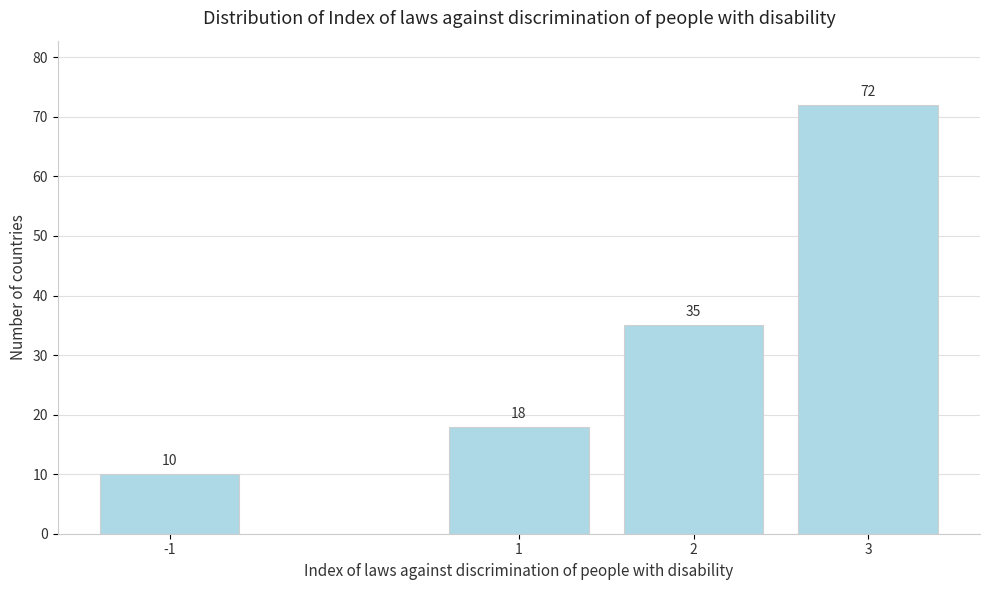

Reading right to left, extract all data points from this chart.

3=72	2=35	1=18	-1=10